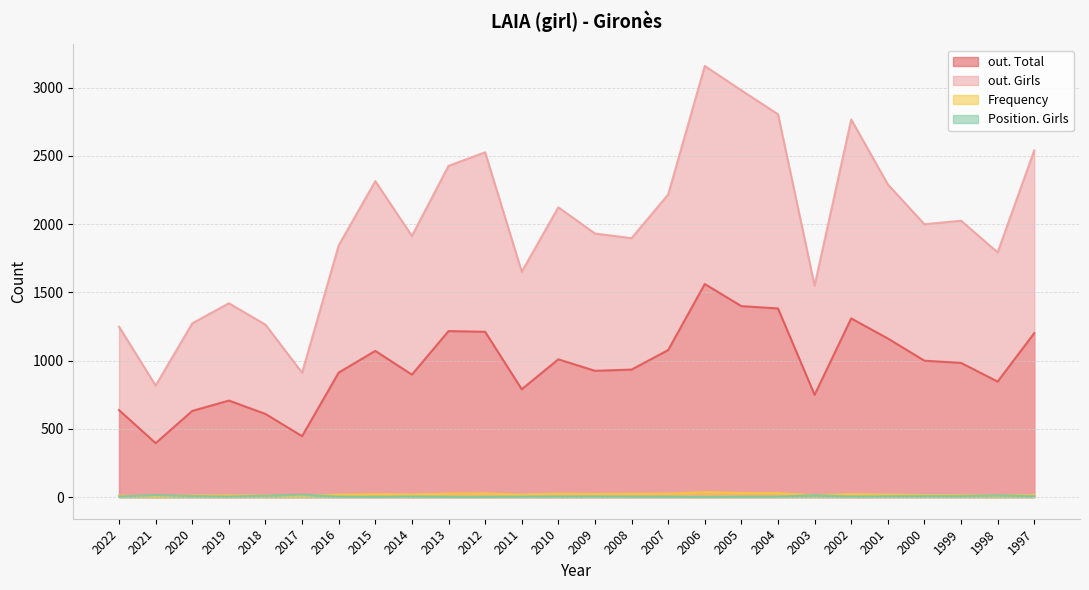

Where is Position. Girls nearest to the value 10?

2018